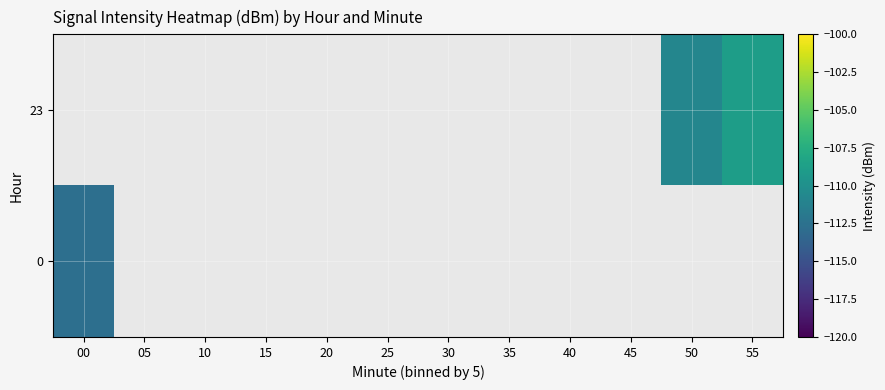

How many distinct data groups are displayed?

2